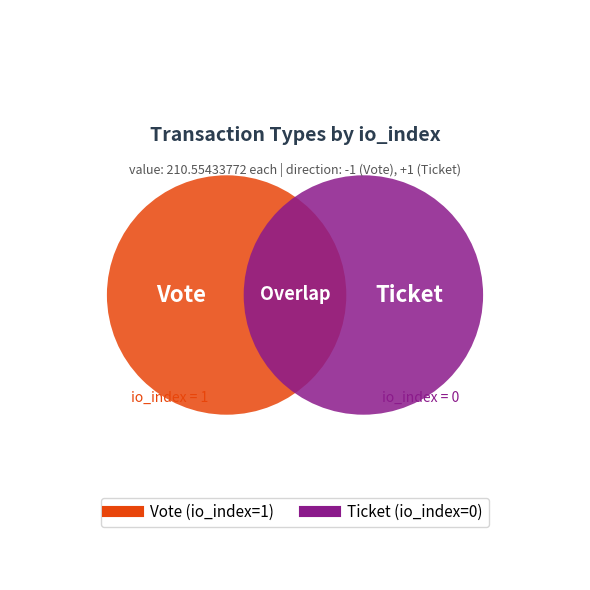

How many segments does this pie chart have?

2